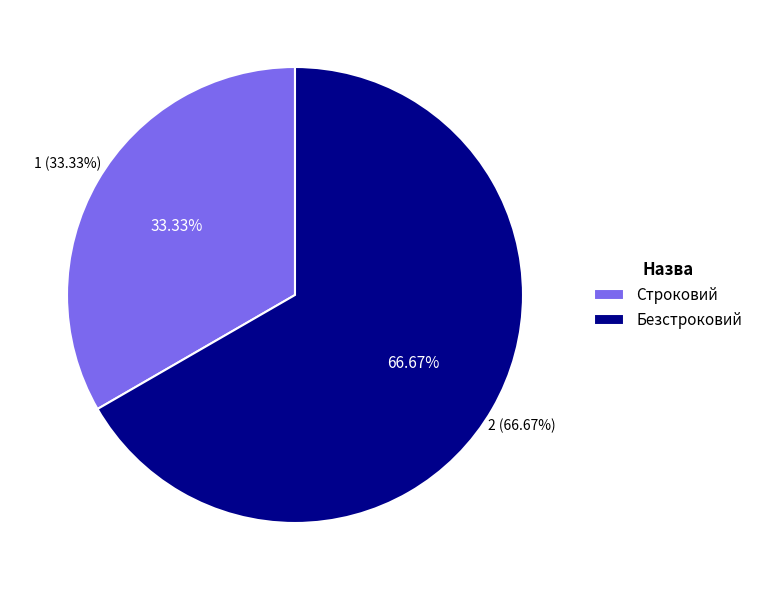

To the nearest percent, what portion does Строковий represent?

33%